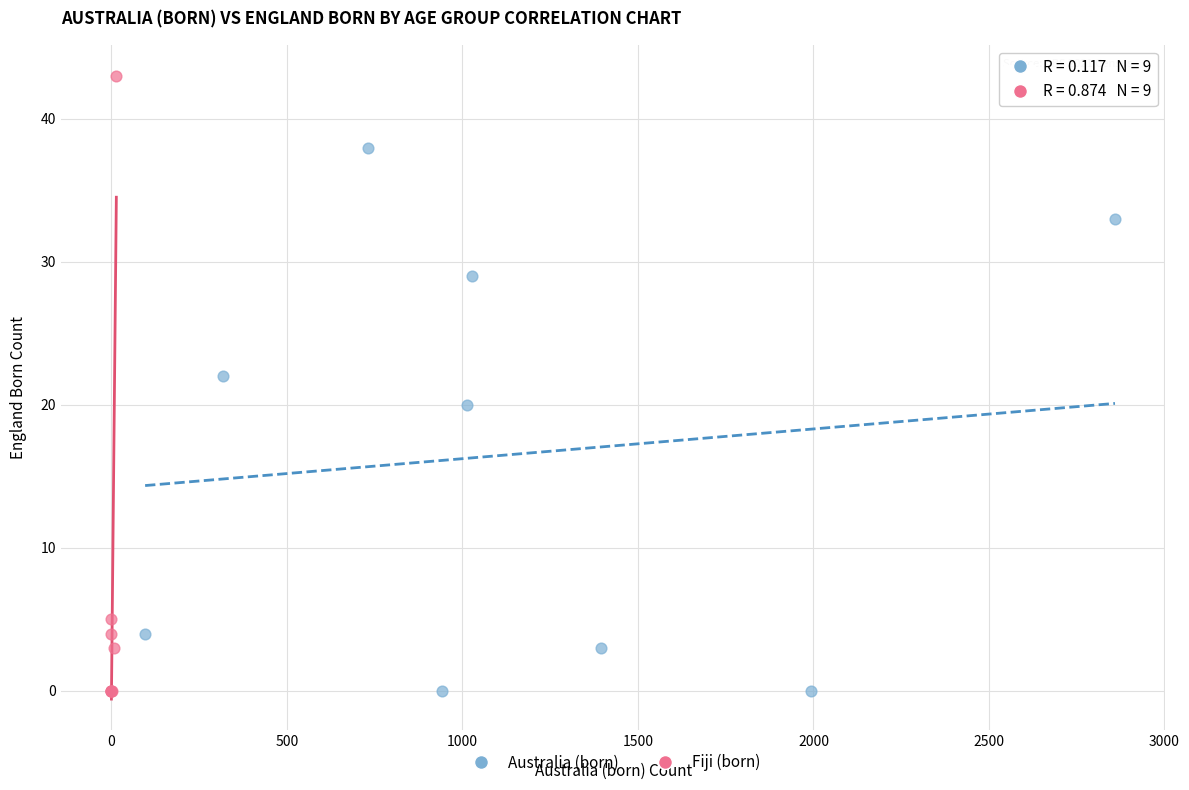

Which series has the largest Y range (max minus min)?

Fiji (born)